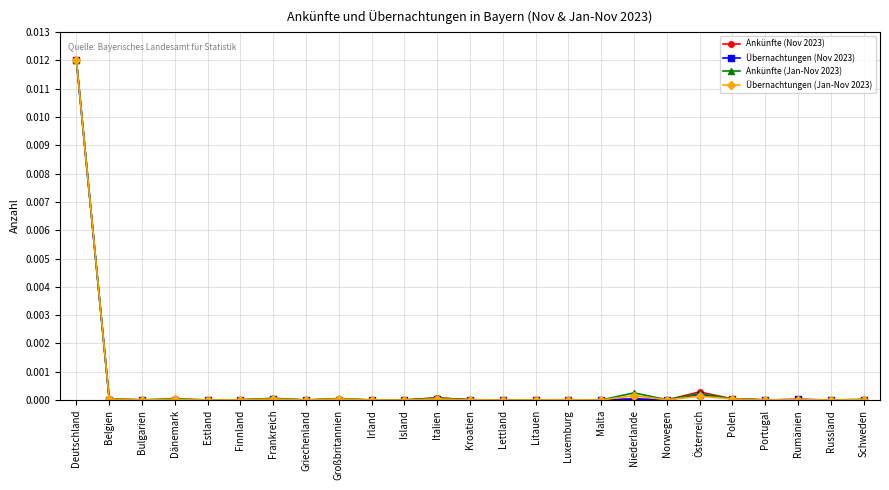

The Übernachtungen (Jan-Nov 2023) series shows 0.0 at Estland. True or false?

True